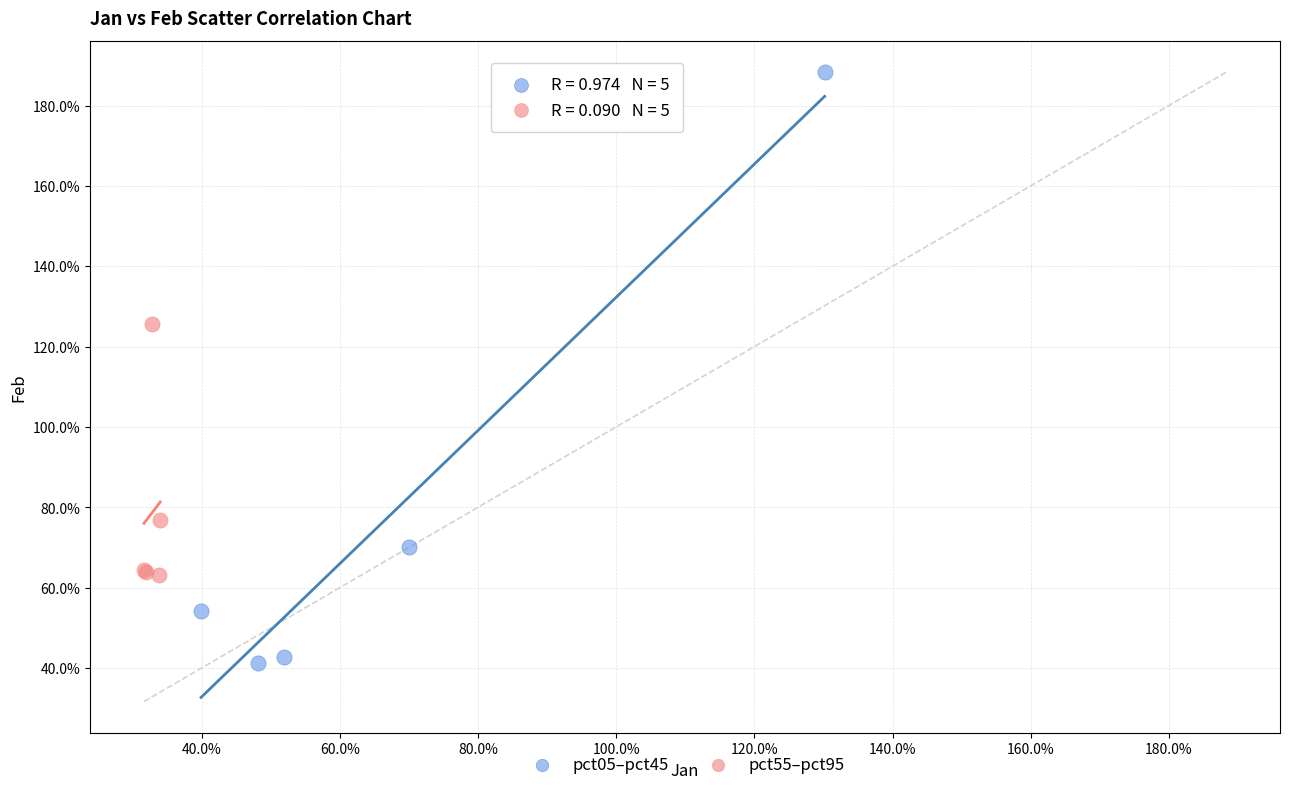

Which series contains the highest Y value?

pct05–pct45